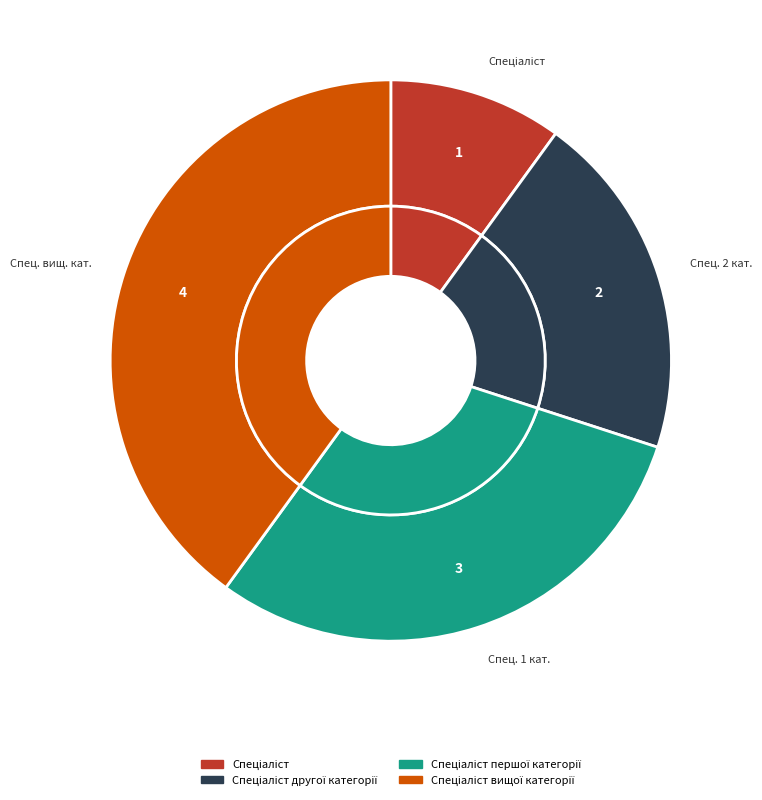

What is the largest slice in the pie chart?

Спеціаліст вищої категорії